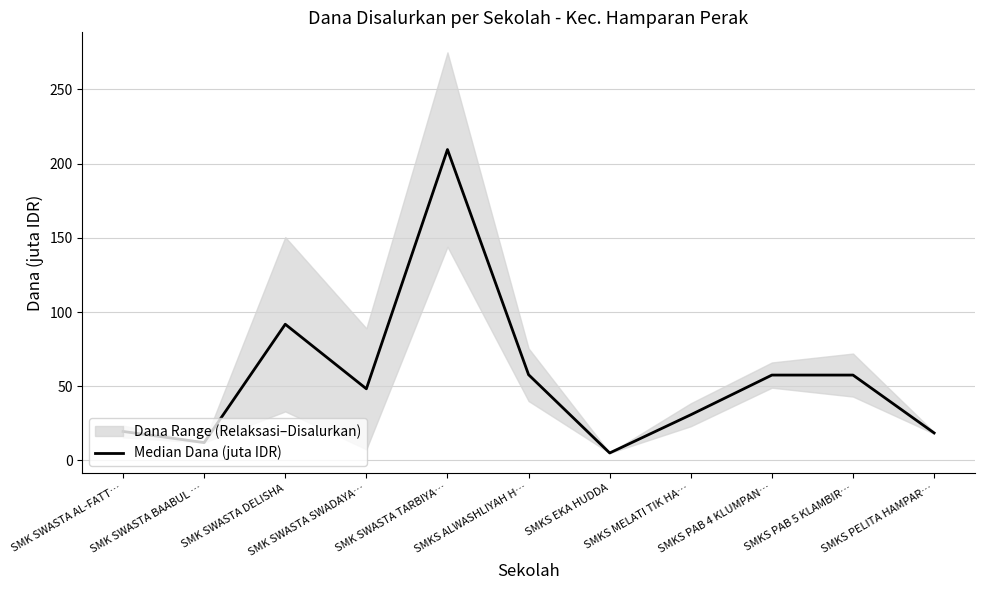

How many points are higher than both their immediate neighbors (excluding endpoints)?

2